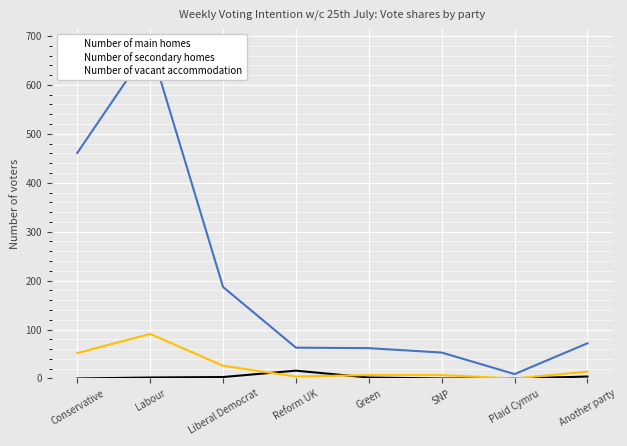

The value of Number of vacant accommodation at Labour is 163. True or false?

False